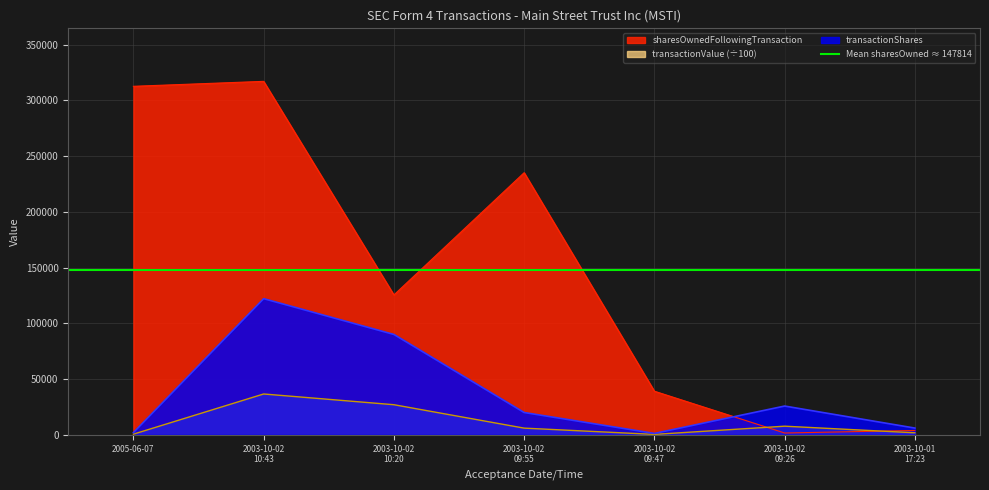

Reading left to right, list all the values displayed in this chart.

transactionShares: 2000.0	122088.0	90000.0	20000.0	1250.0	25803.0	6054.0
transactionValue: 590.0	36626.4	27000.0	6000.0	375.0	7740.9	1816.2
sharesOwnedFollowingTransaction: 312546.0	316986.0	125443.0	235061.0	39118.0	1627.0	3918.0